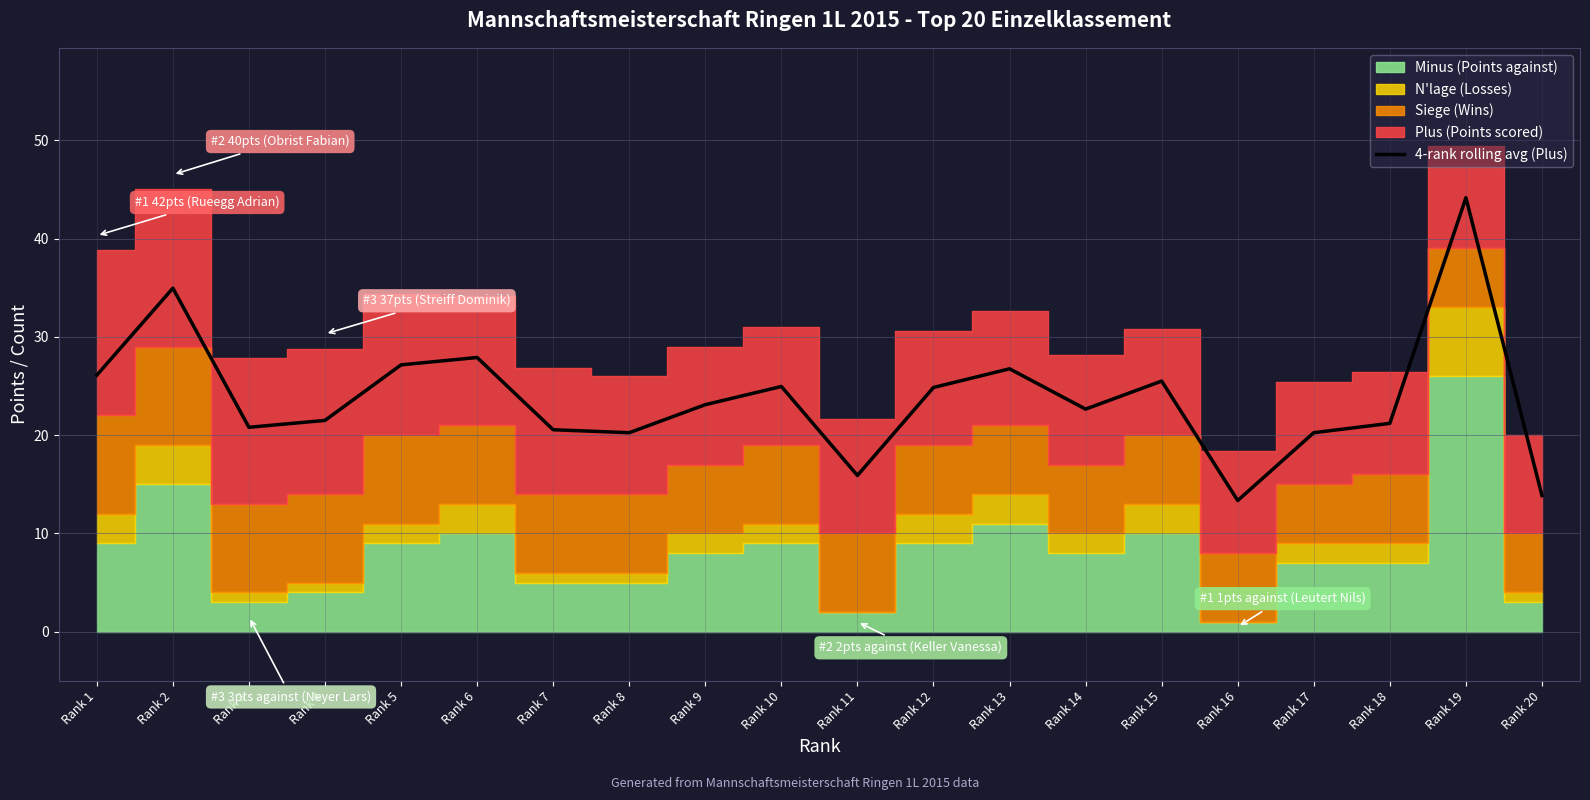

What is the maximum value shown in the chart?

44.1